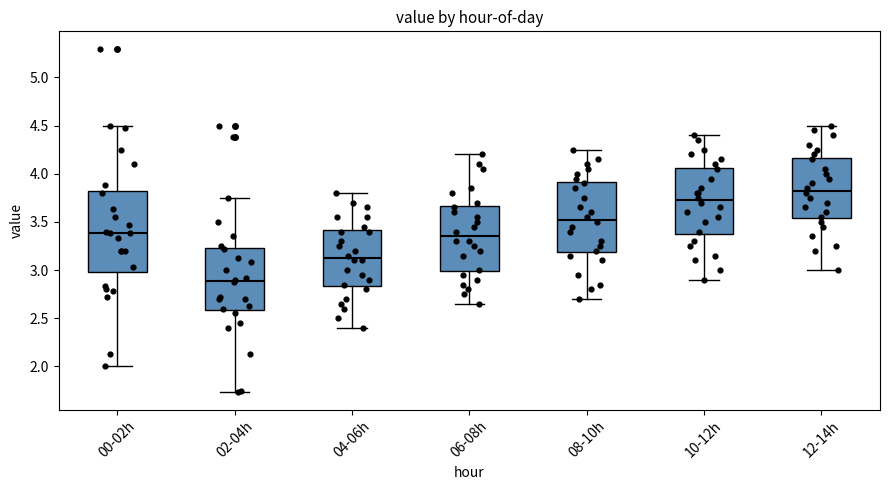

Which box's median line is the lowest?

02-04h